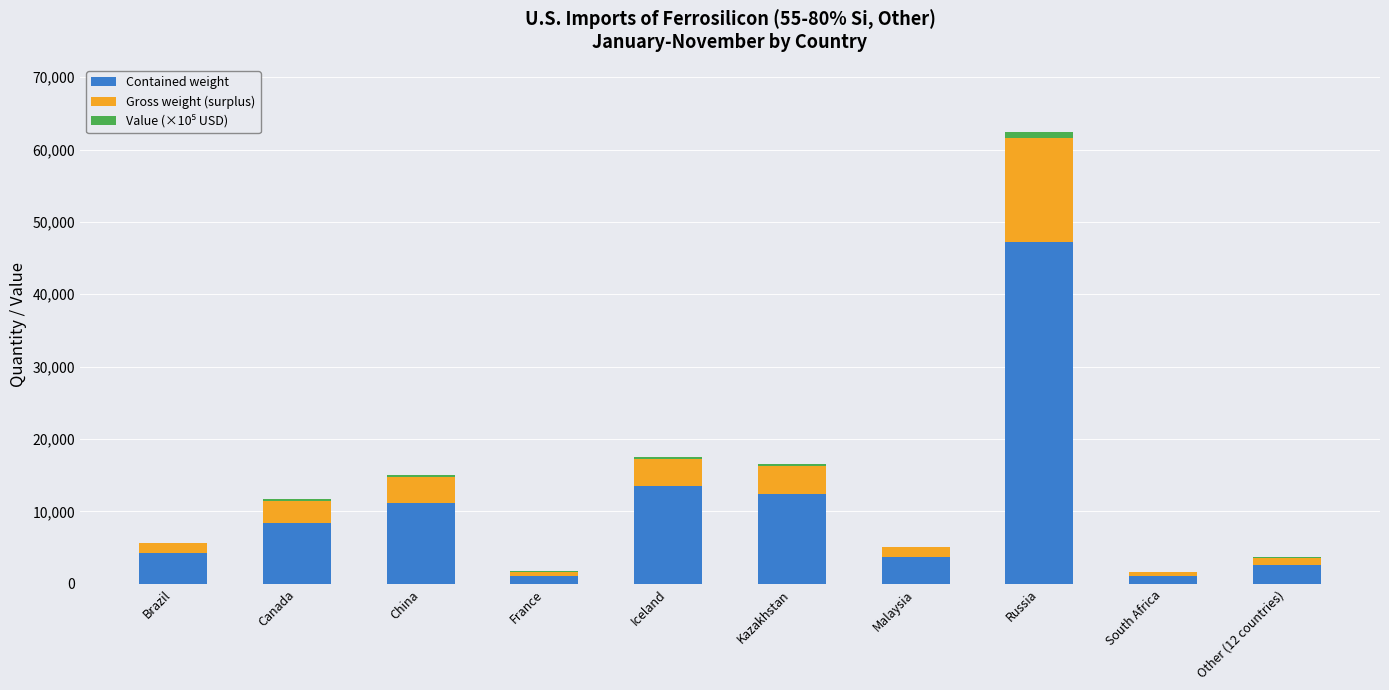

Are the bars grouped side by side (vs. stacked)?

No